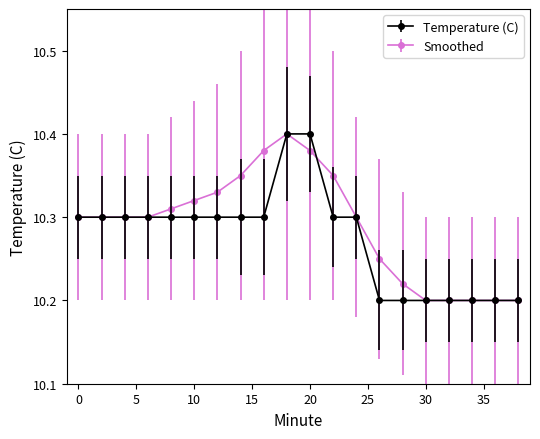

At how many categories does at least one series exceed 10?

20